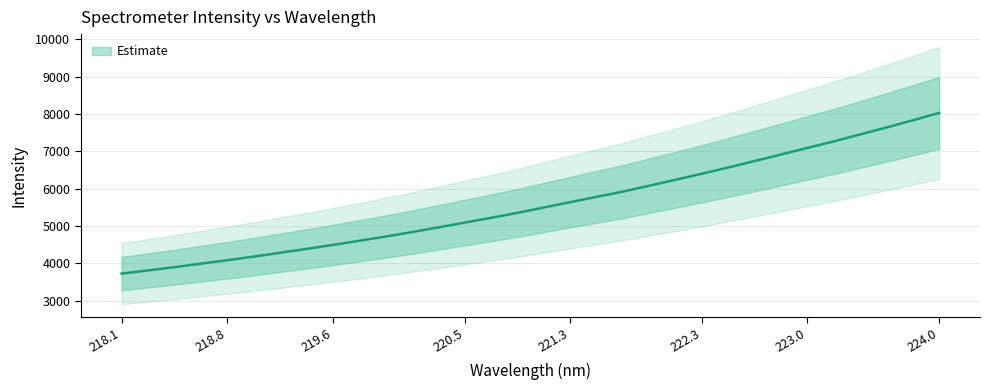

What is the change in value from 218.0596 to 218.442?

+171.7